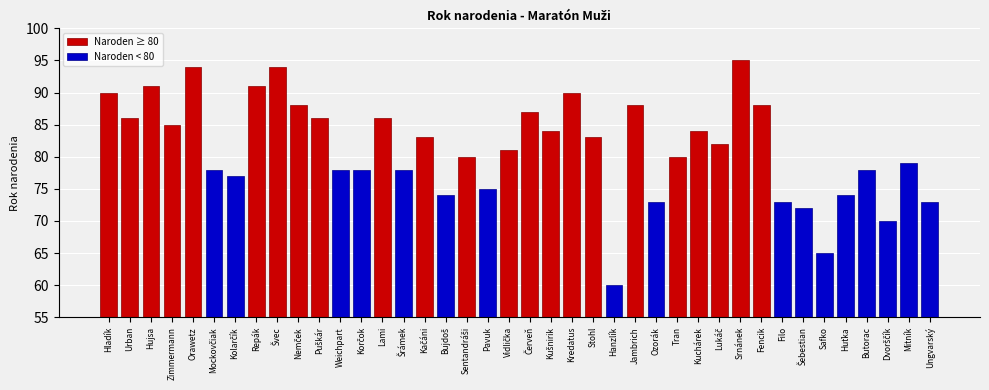

How many bars are there in total?

40